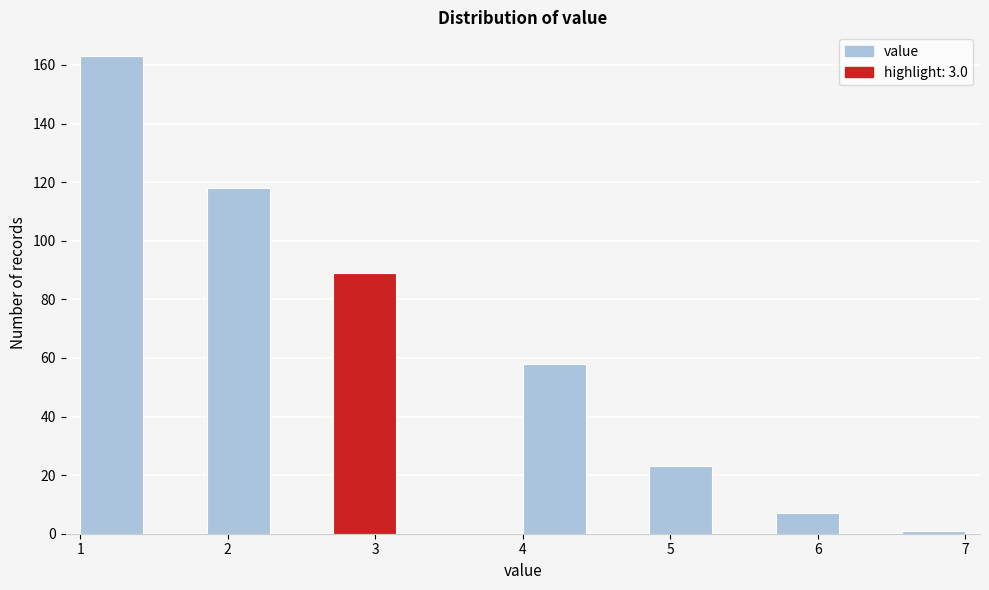

Reading left to right, list every bar in this chart as the range it spans on the x-axis followed by its height. Neither the bar edges nor the heights are printed on the chart, so give them approximately, as read against the axes.

1.0 to 1.4: 164
1.4 to 1.9: 0
1.9 to 2.3: 118
2.3 to 2.7: 0
2.7 to 3.1: 90
3.1 to 3.6: 0
3.6 to 4.0: 0
4.0 to 4.4: 58
4.4 to 4.9: 0
4.9 to 5.3: 24
5.3 to 5.7: 0
5.7 to 6.1: 8
6.1 to 6.6: 0
6.6 to 7.0: under 2